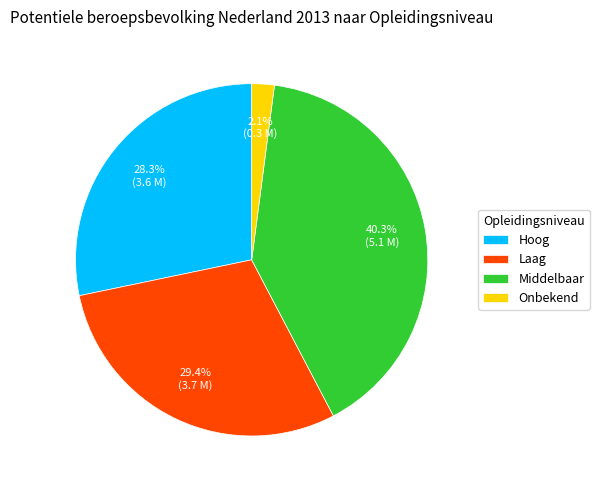

Which slice is the largest?

Middelbaar